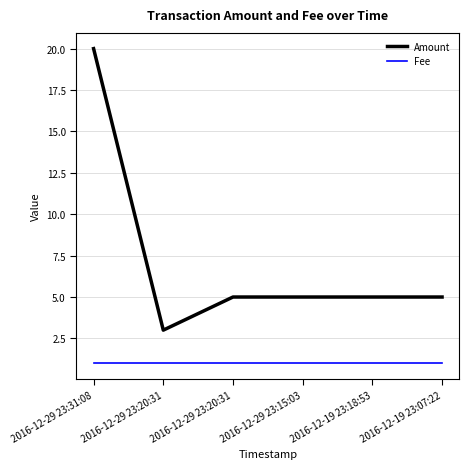

Which series has the widest spread of values?

Amount